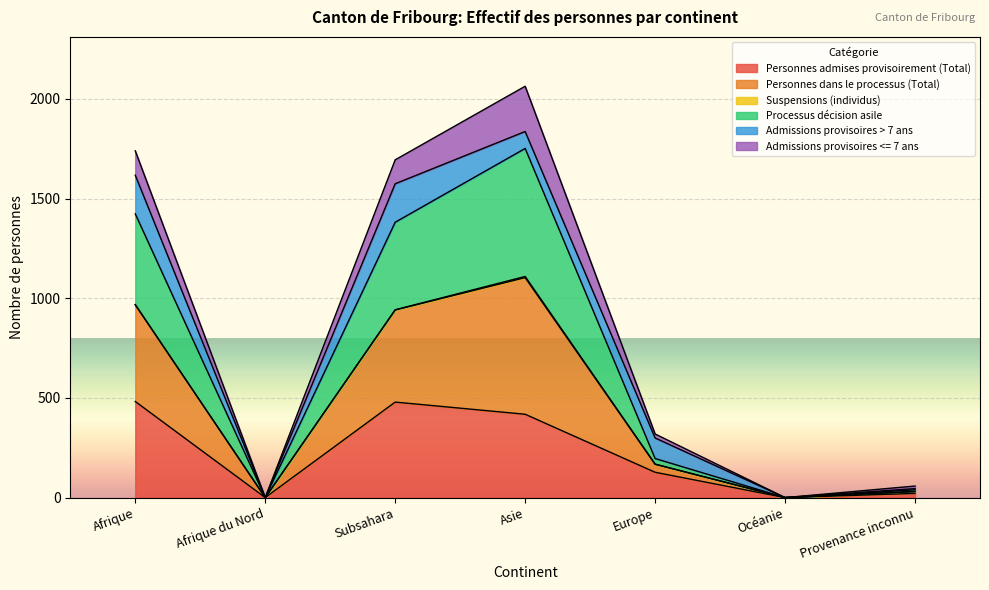

At which category is the sum across all series the highest?

Asie